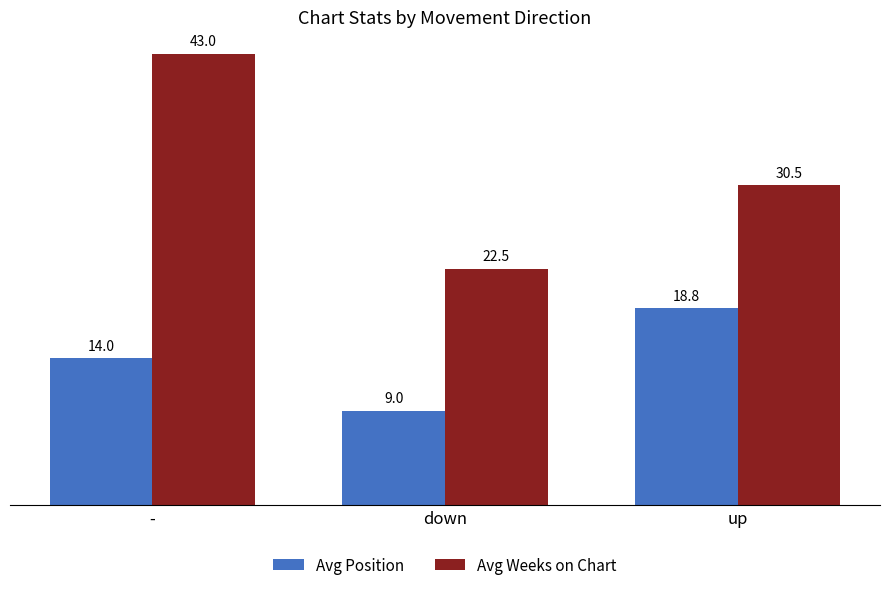

The value of Avg Weeks on Chart at up is 53.2. True or false?

False